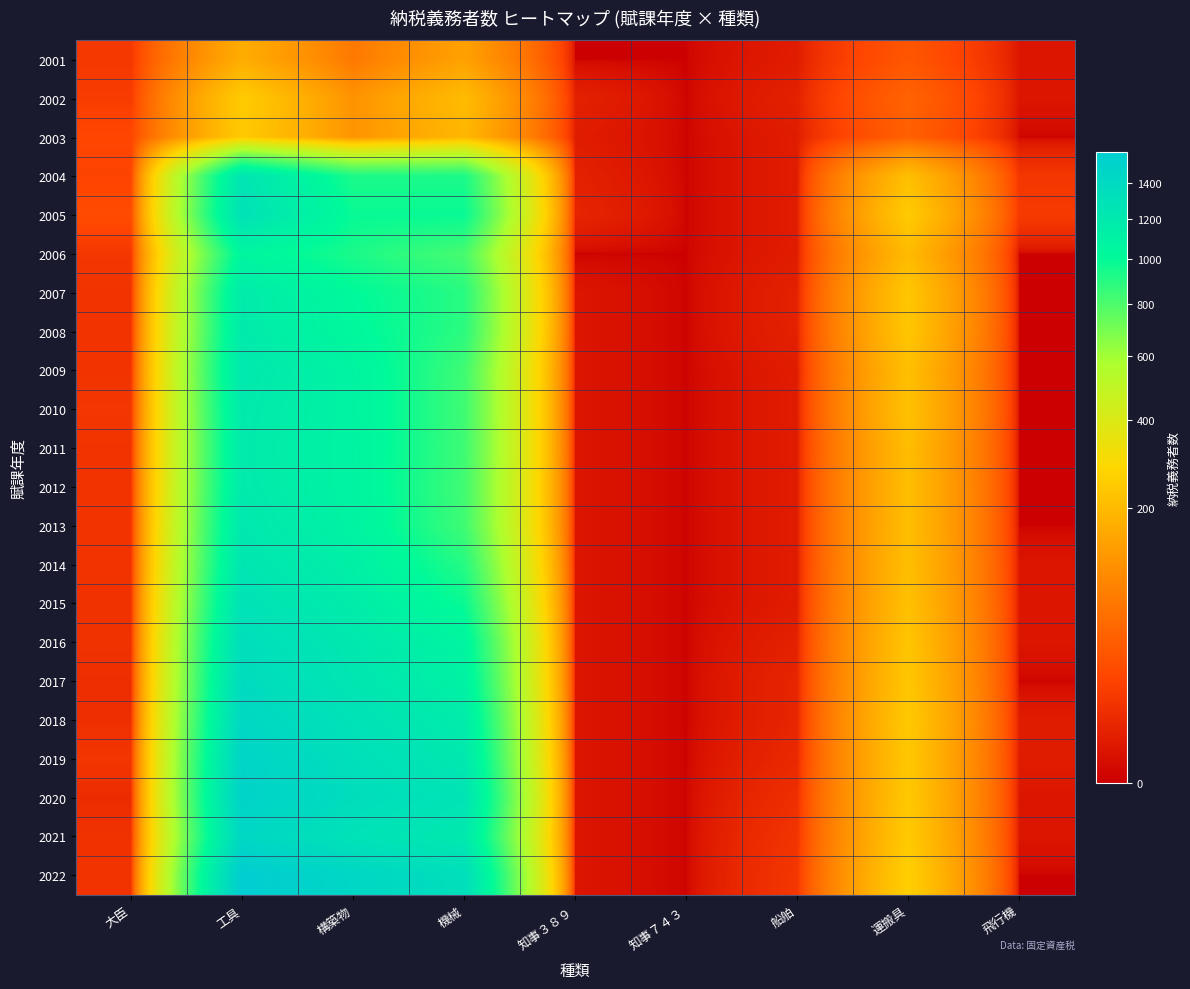

How many distinct data groups are displayed?

22